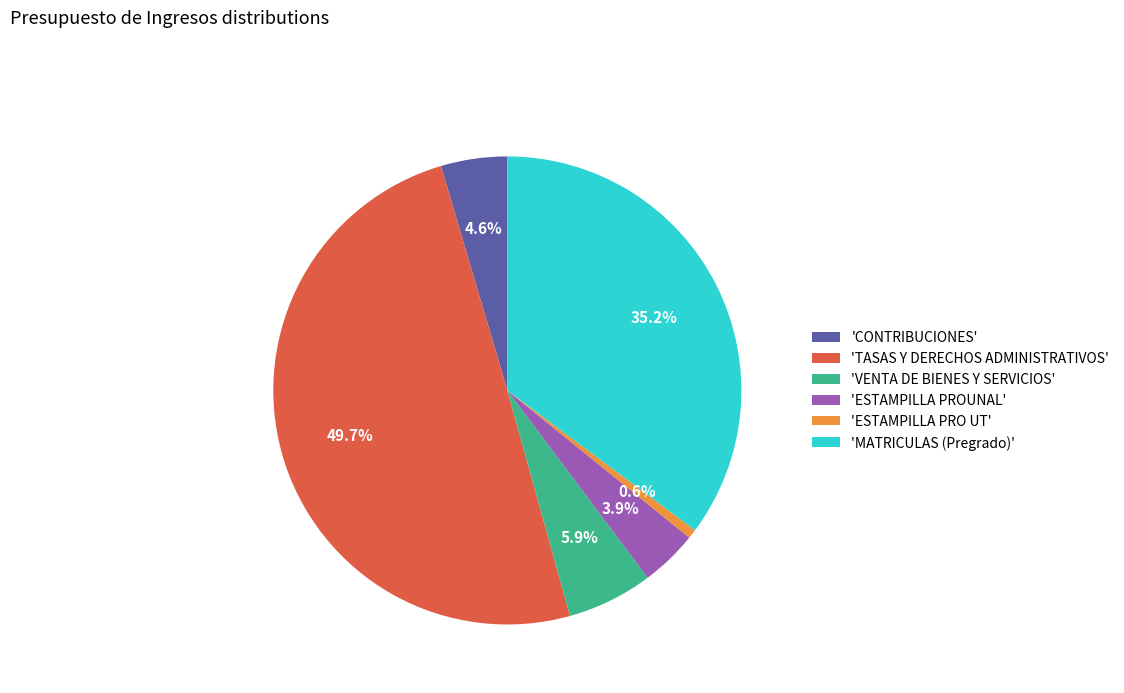

Does 'CONTRIBUCIONES' account for over 50% of the chart?

No